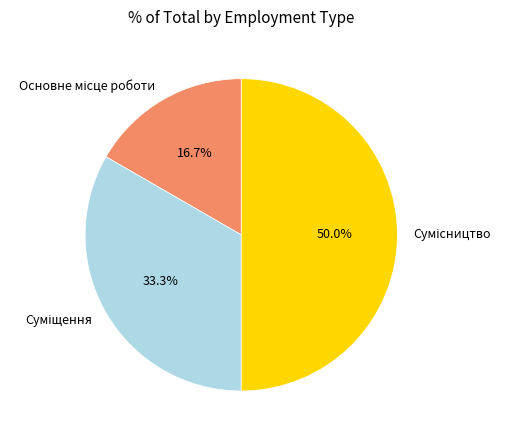

True or false: Основне місце роботи accounts for 10% of the total.

False